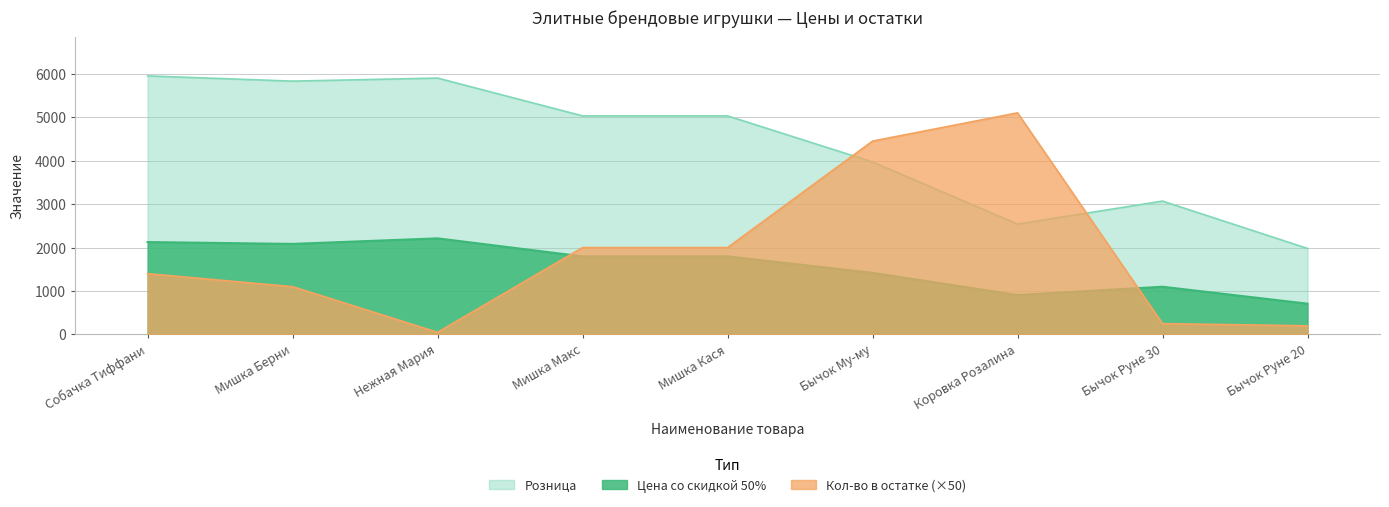

What is the label of the 5th point from the right?

Мишка Кася